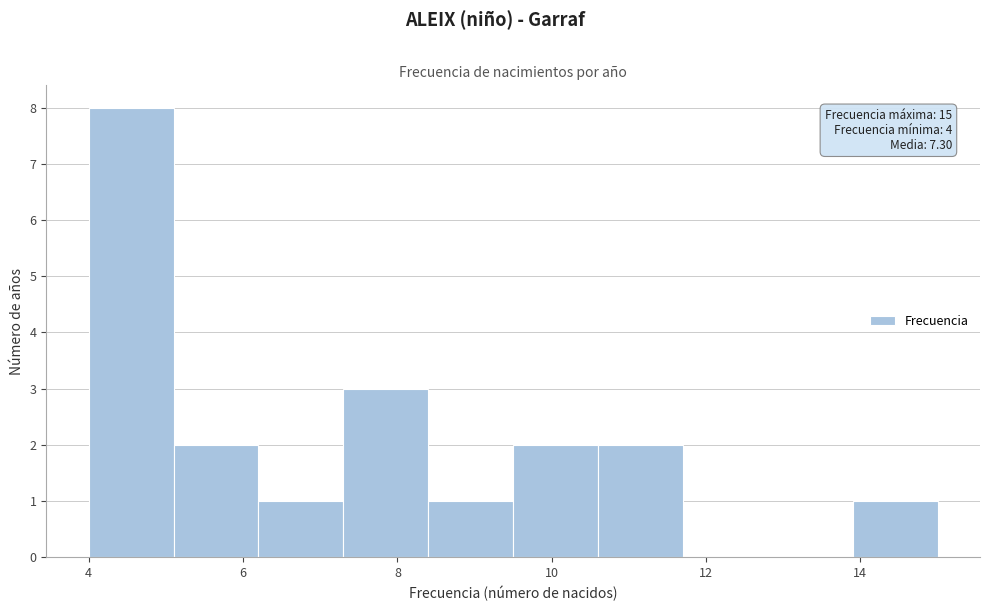

Over which range of the x-axis is the bar tallest?

4.0 to 5.1